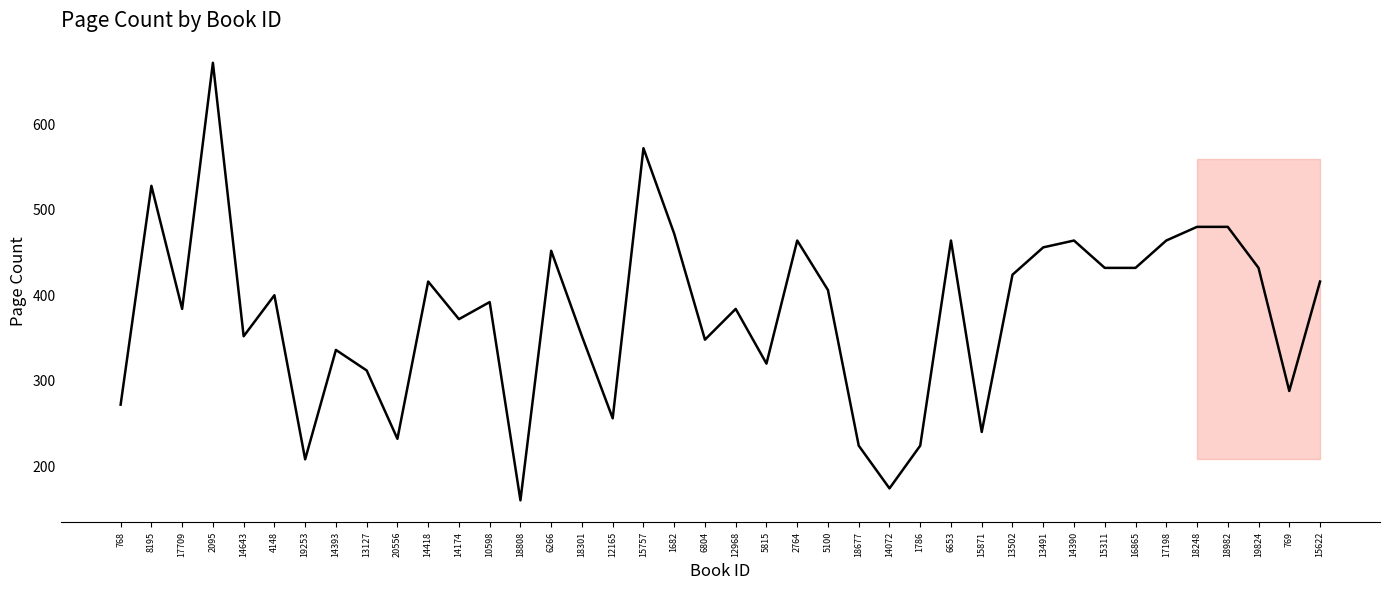

What is the difference between the values at 14418 and 2095?

256